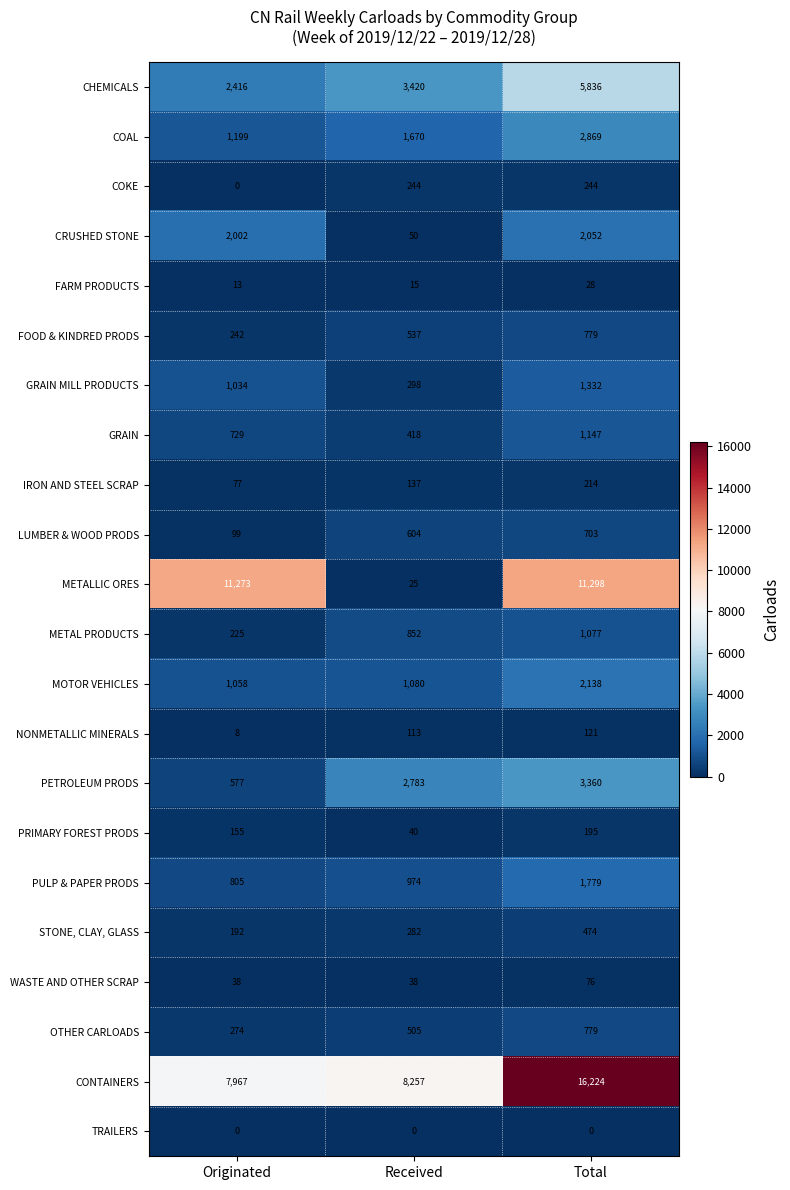

Between Originated and Received, which series saw the biggest shift?

METALLIC ORES